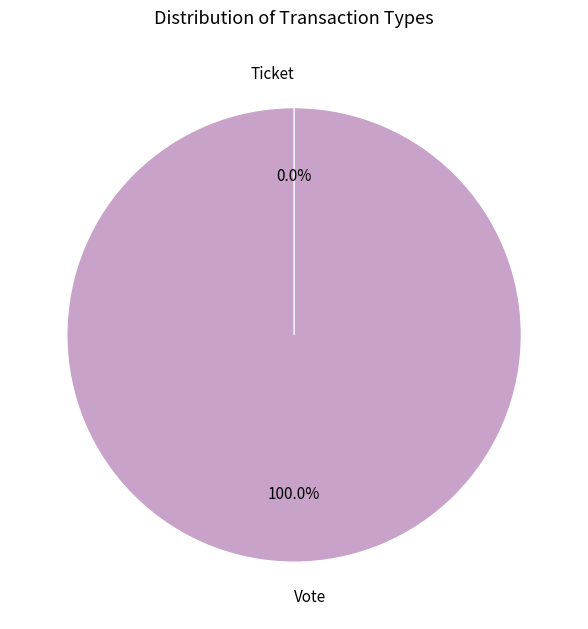

How many slices are in this pie chart?

2